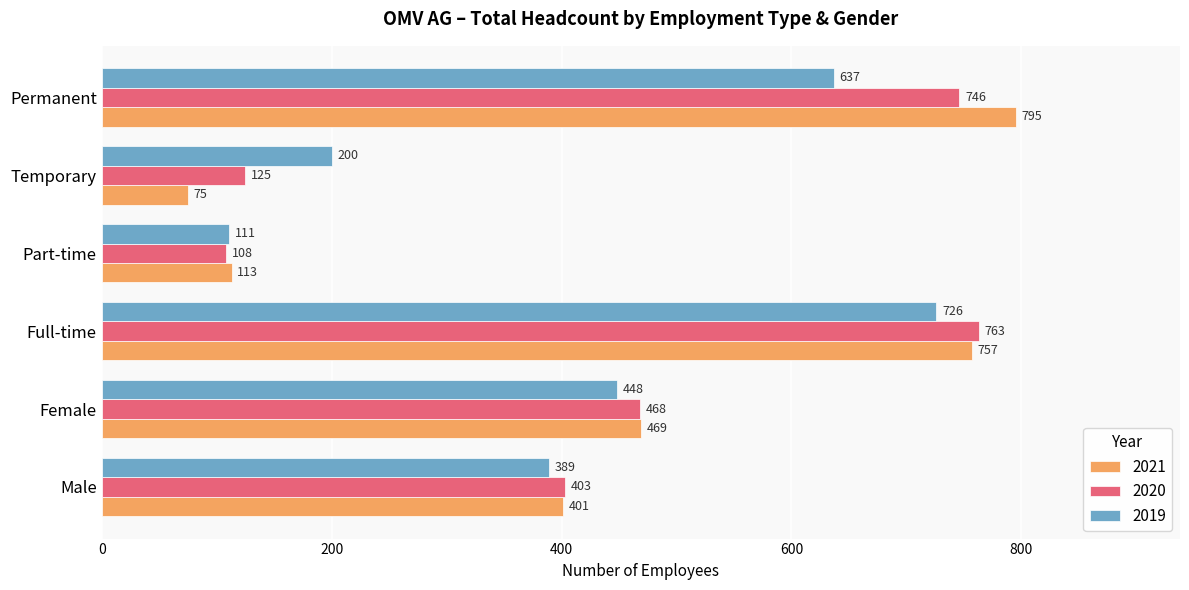

List the labels in order of 2021 value, largest first.

Permanent, Full-time, Female, Male, Part-time, Temporary